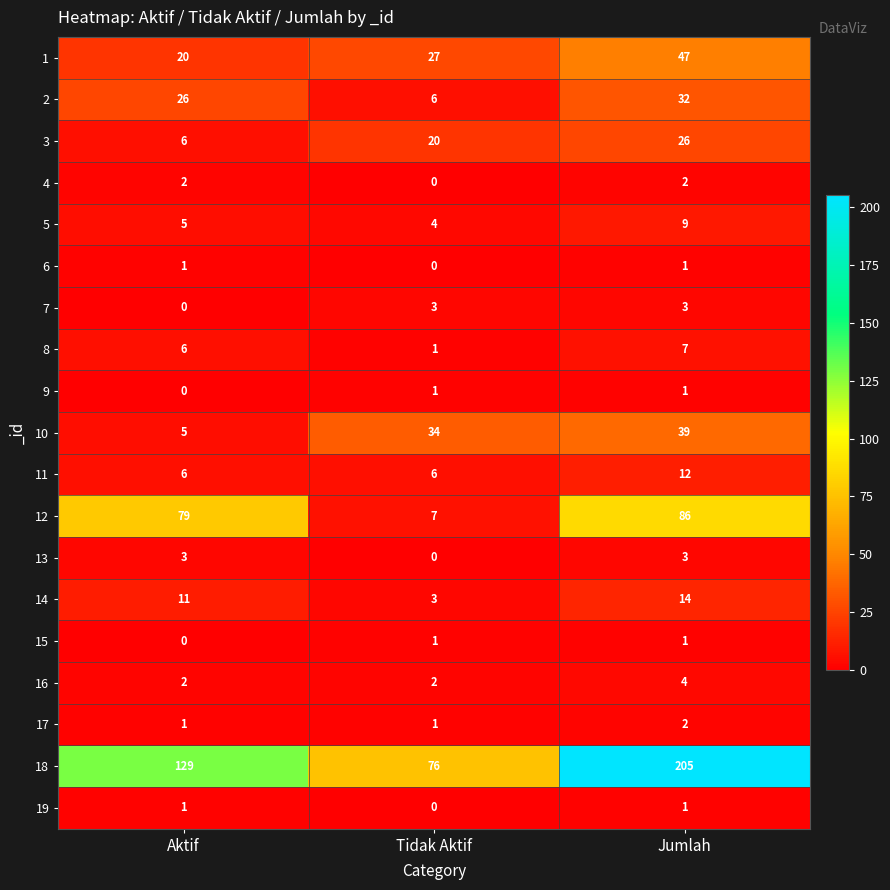

What is the total value across all series at Aktif?

303